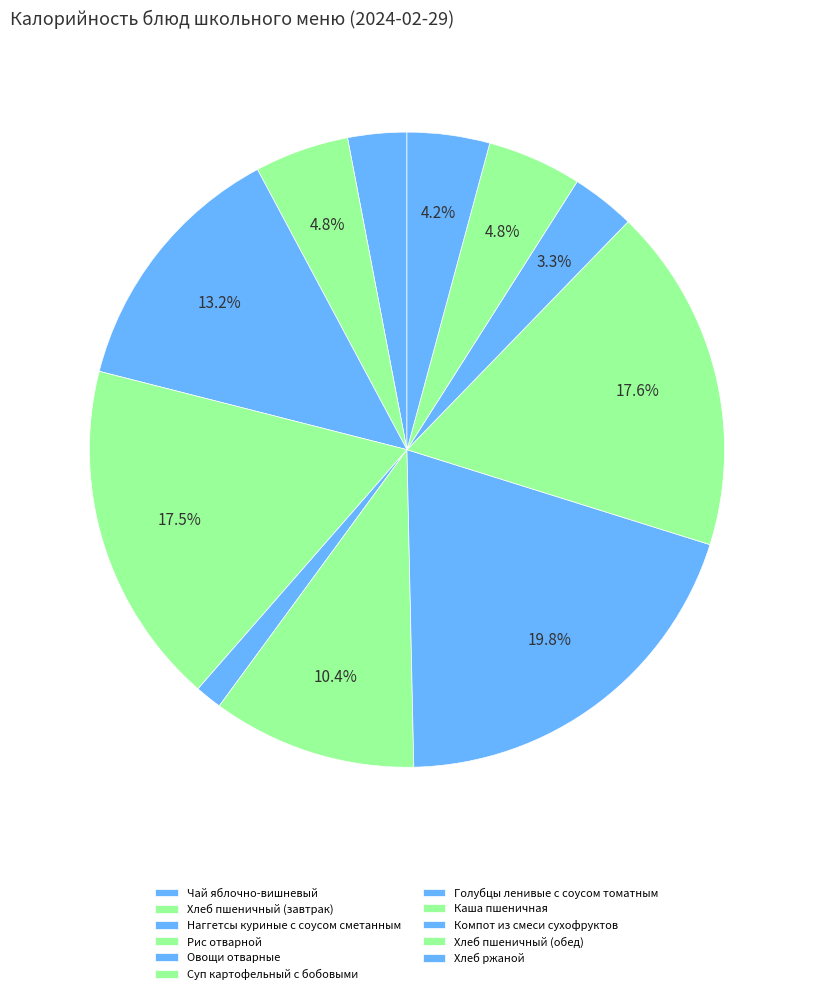

To the nearest percent, what percentage of the pie is Голубцы ленивые с соусом томатным?

20%